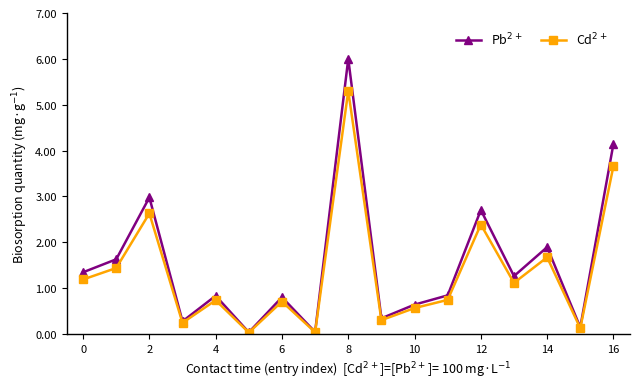

True or false: Cd$^{2+}$ and Pb$^{2+}$ intersect in this chart.

False